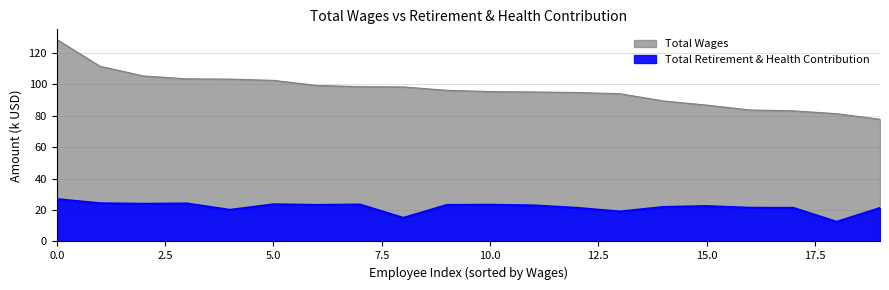

List the series in order of their overall mean, highest first.

Total Wages, Total Retirement & Health Contribution